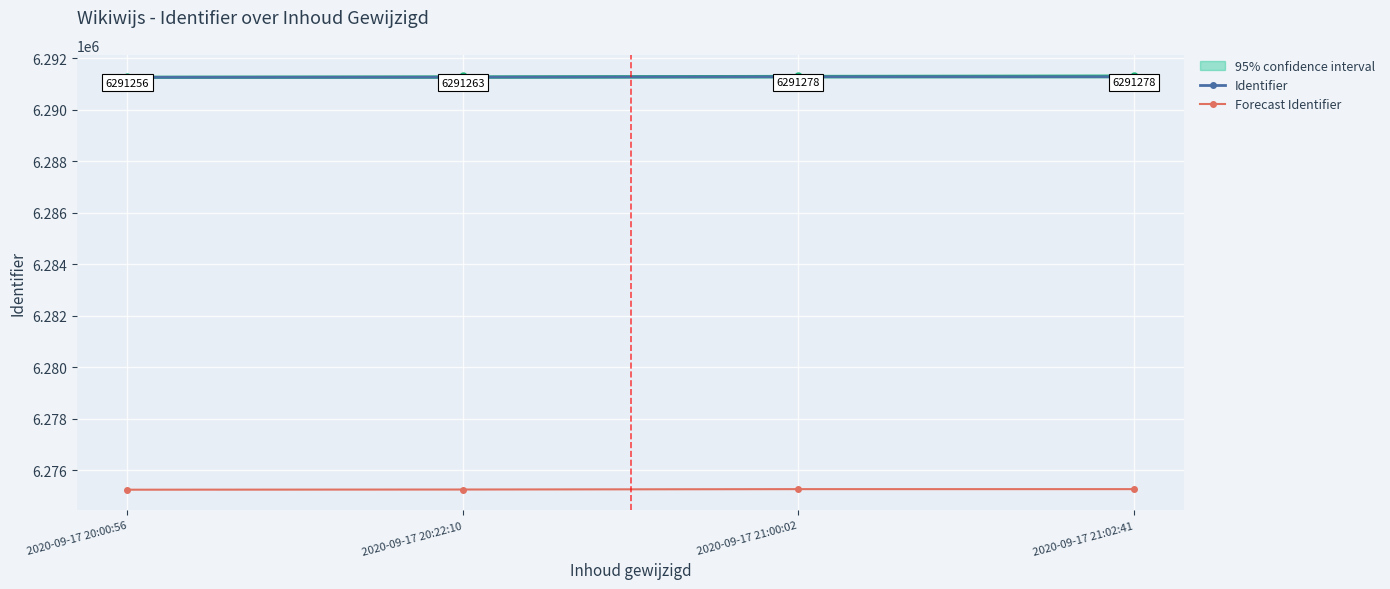

Rank the series at 2020-09-17 20:22:10 from highest to lowest value.

Identifier, Forecast Identifier